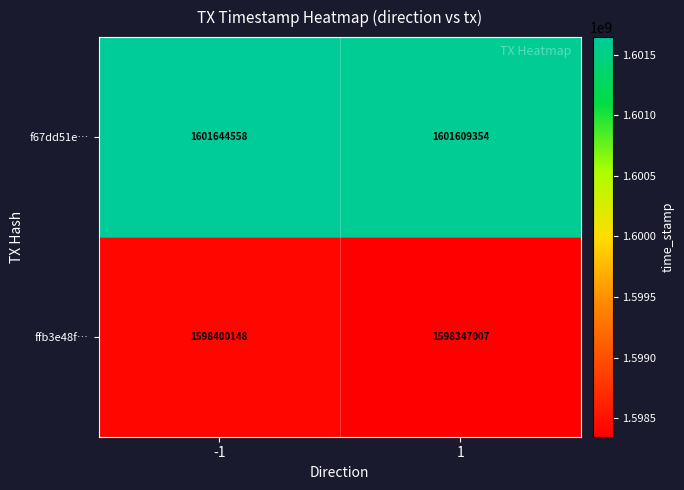

What is the difference between the ffb3e48f… values at 1 and -1?

53141